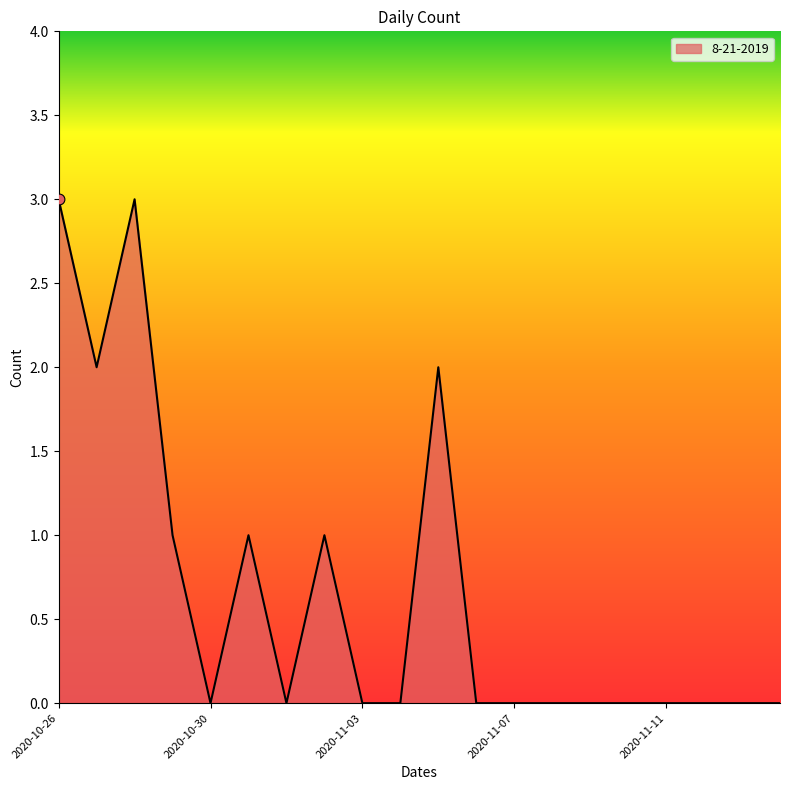

What is the greatest value displayed?

3